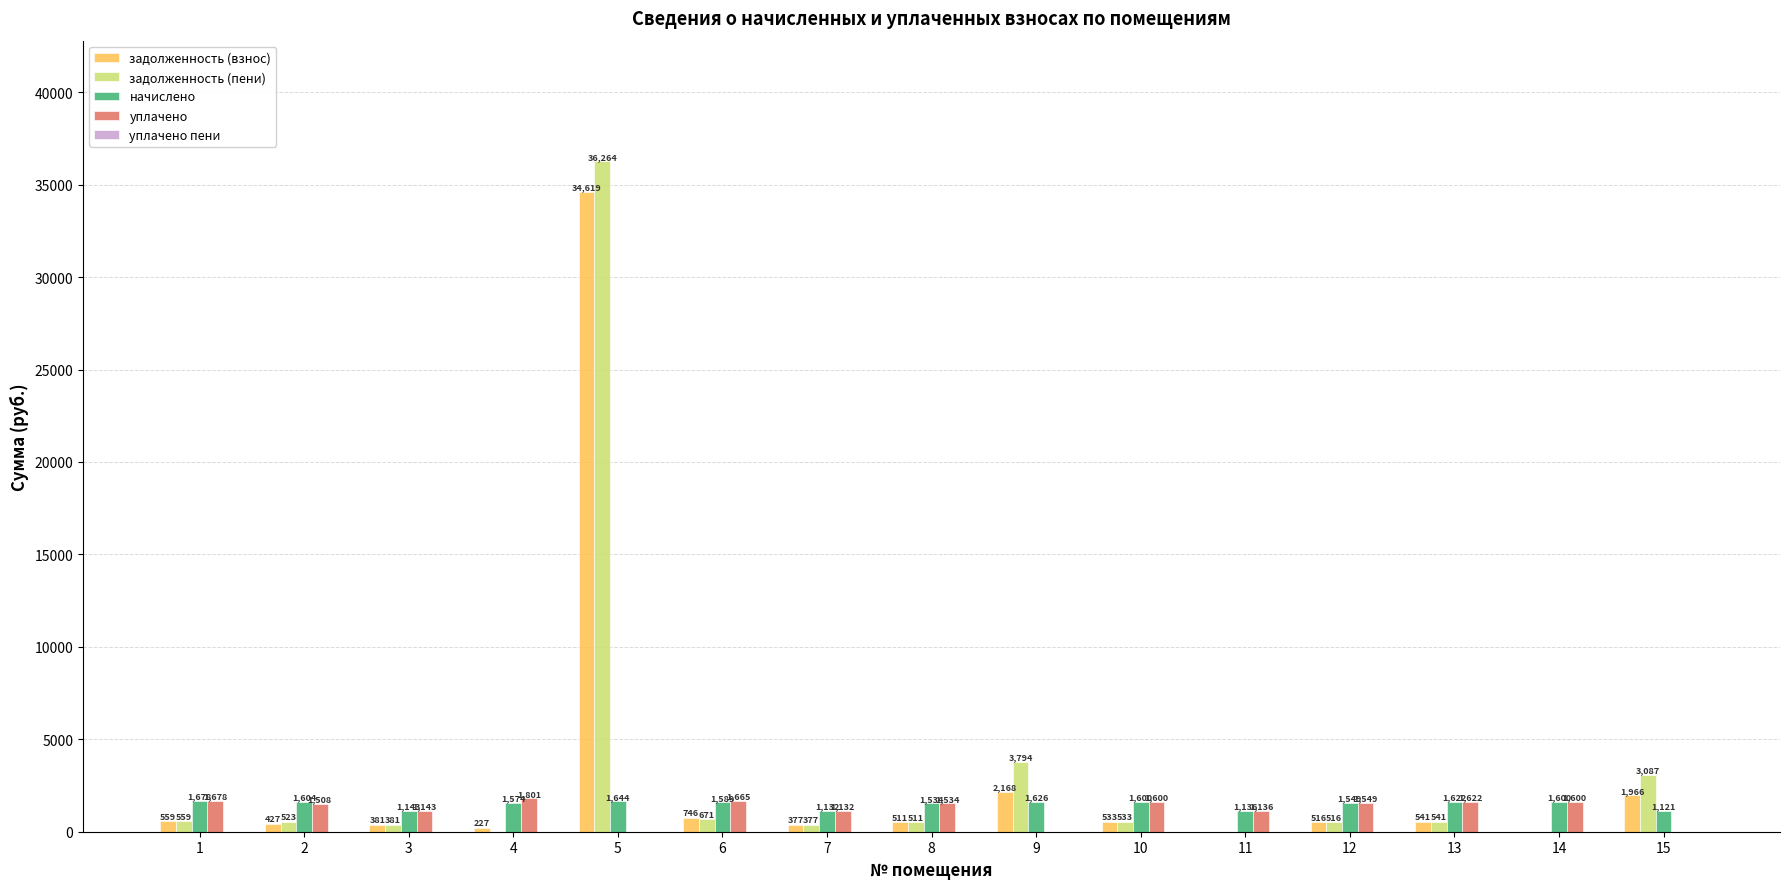

True or false: задолженность (пени) has a value of 377.3 at 7.

True